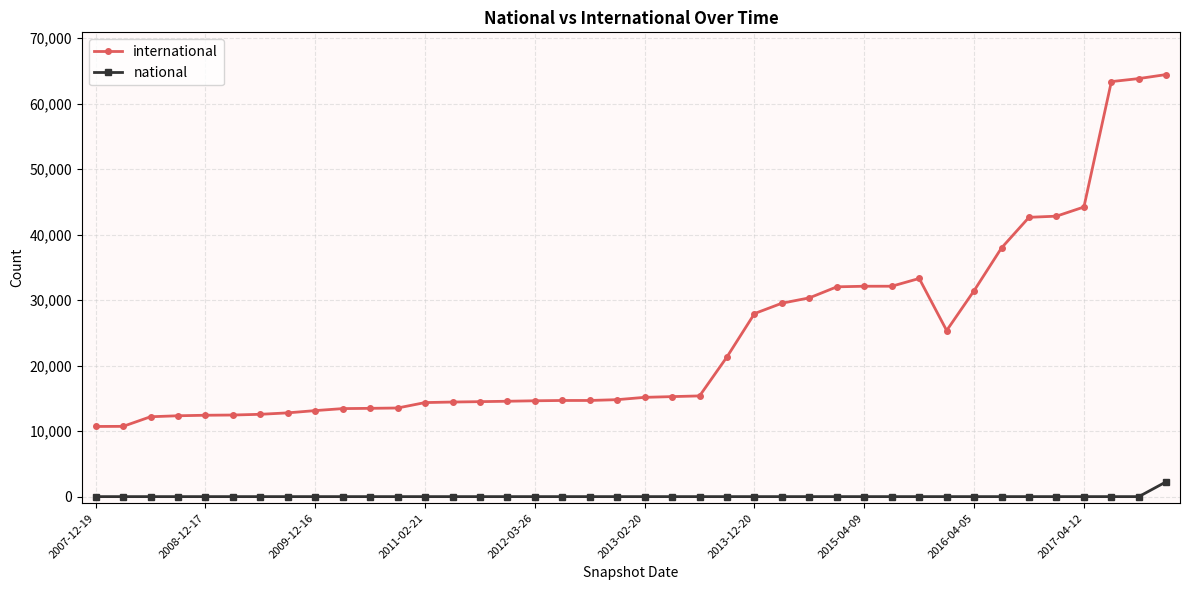

Which series has the largest range (max minus min)?

international